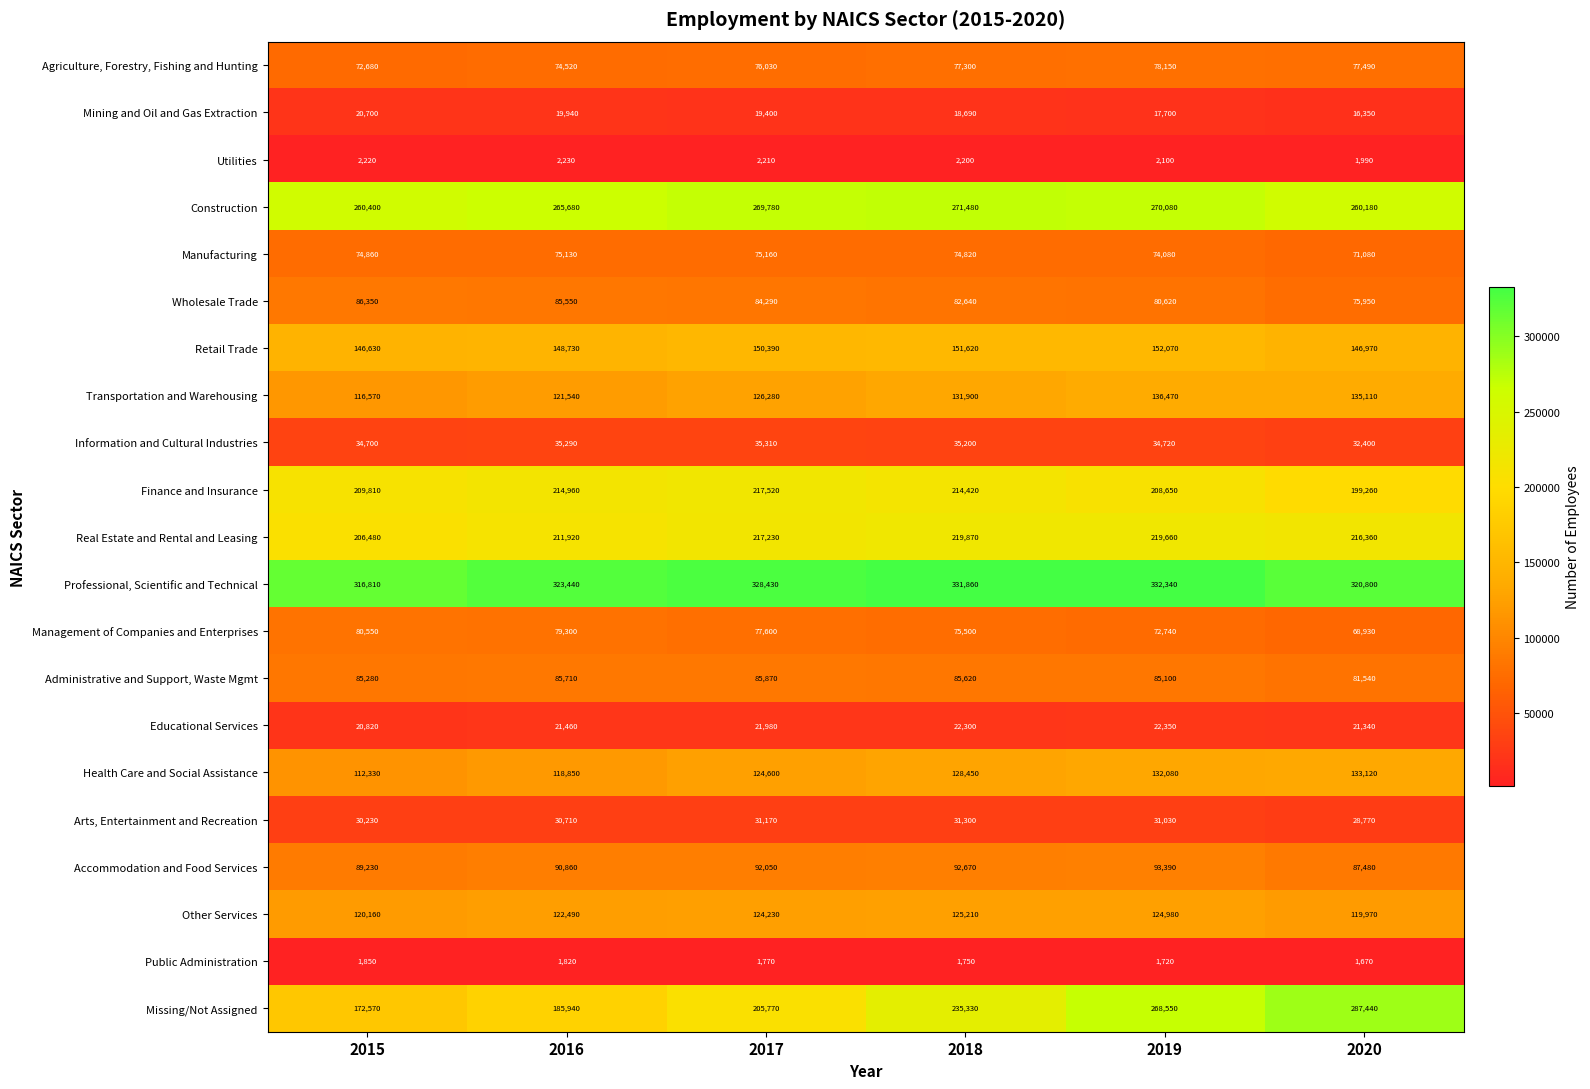

At how many categories does at least one series exceed 267743?

6